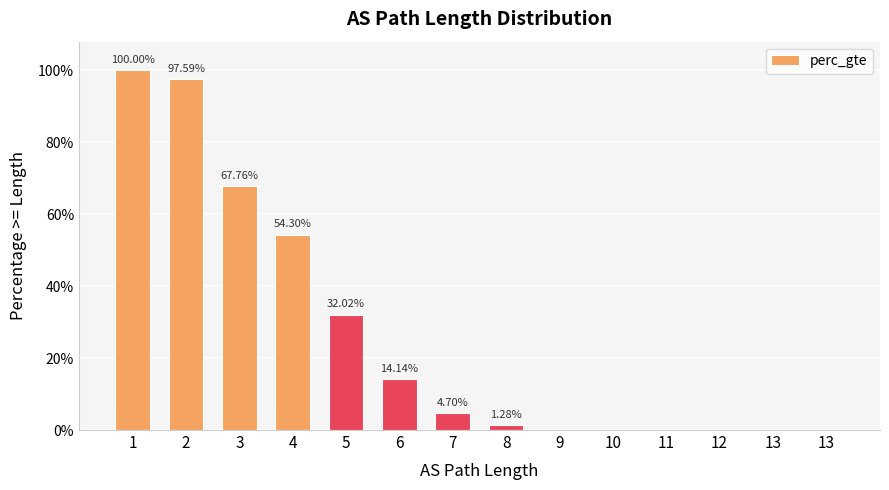

At which category does the chart reach its peak across all series?

1